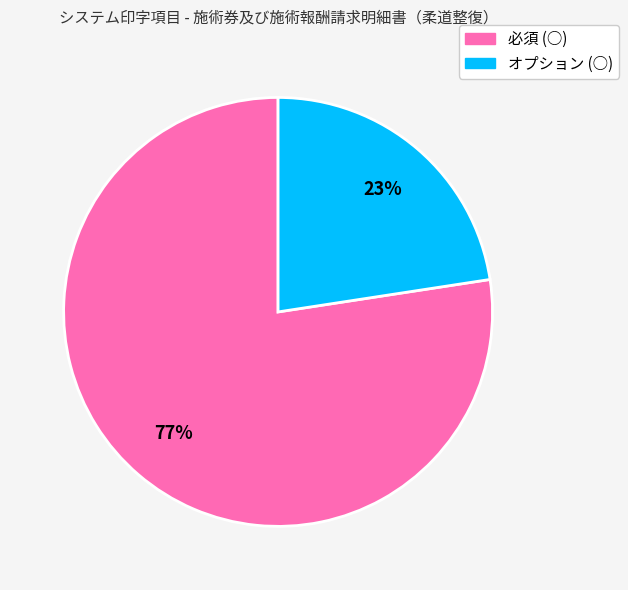

How many slices are in this pie chart?

2